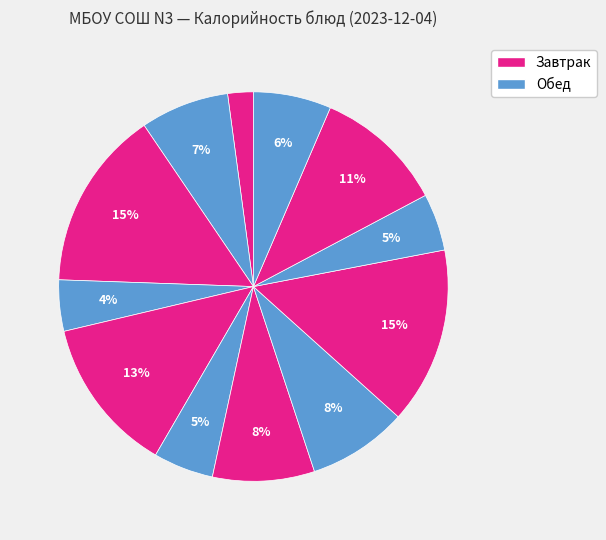

Count the number of slices in the pie.

12